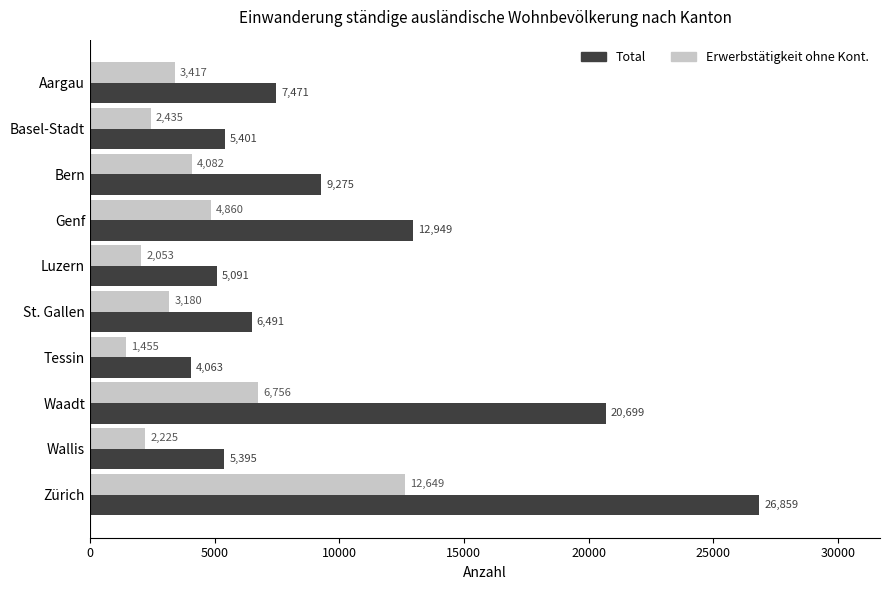

What is the average value of the Erwerbstätigkeit ohne Kont. series?

4311